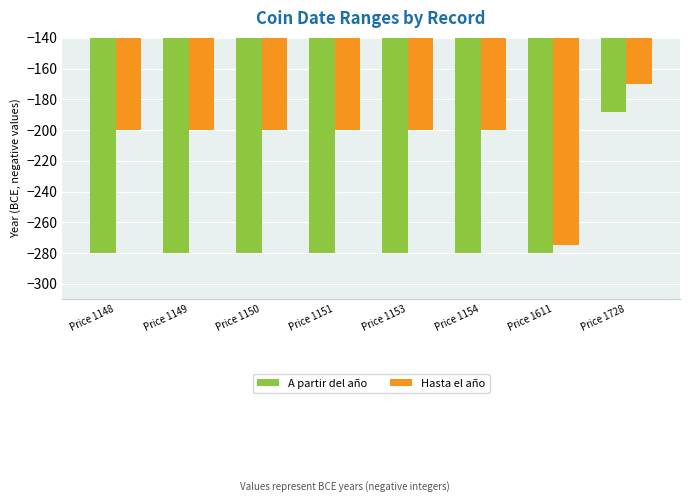

The Hasta el año series shows -200 at Price 1150. True or false?

True